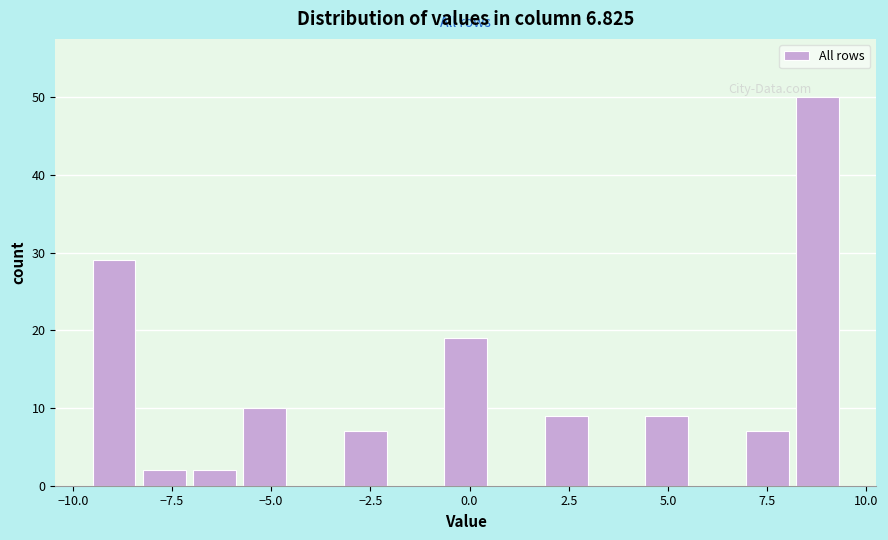

Read against the x-axis, roughly where is the centre of the tallest bar?

9.0